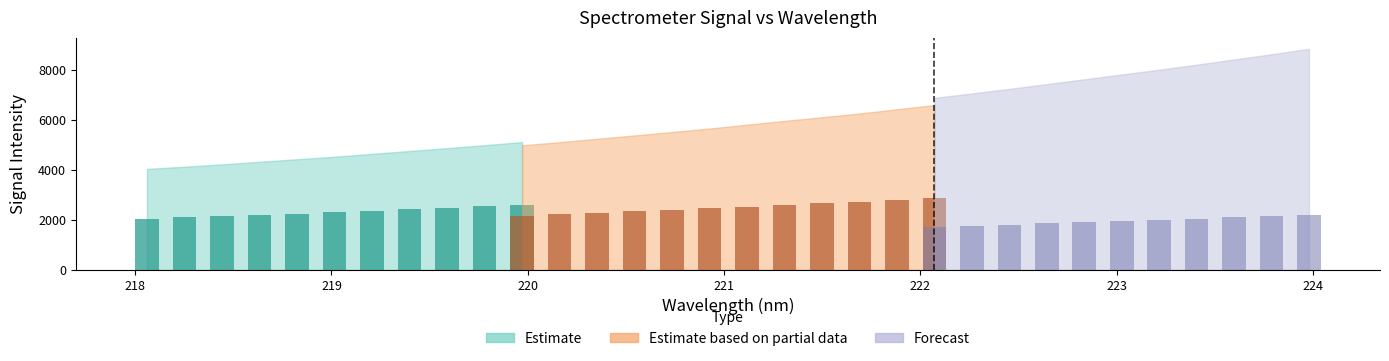

Are the bars grouped side by side (vs. stacked)?

Yes